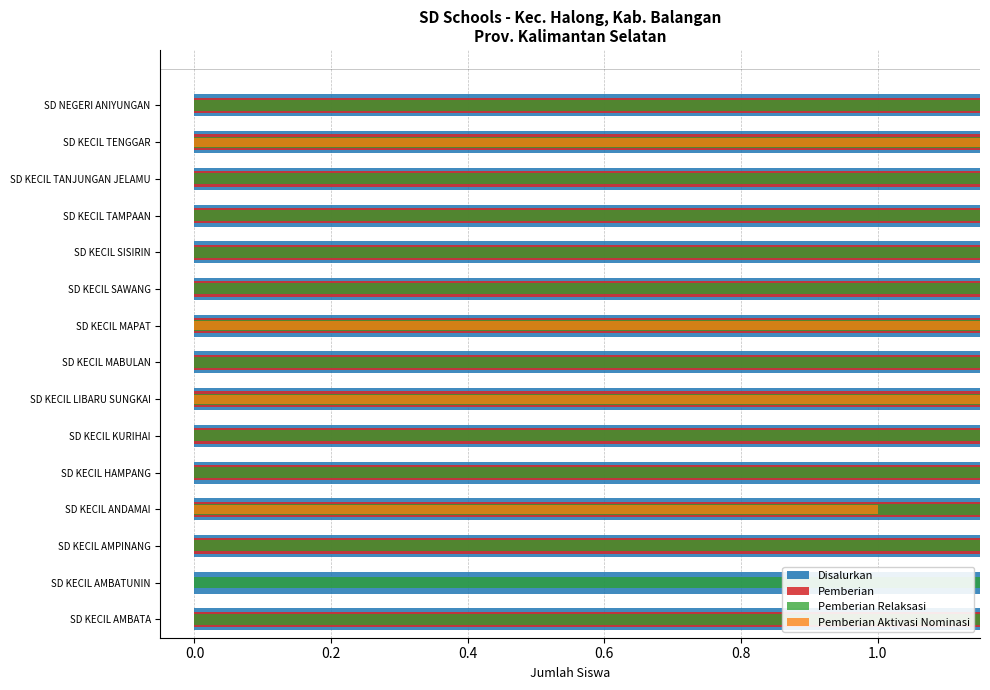

How many data points in Pemberian are above 7?

7